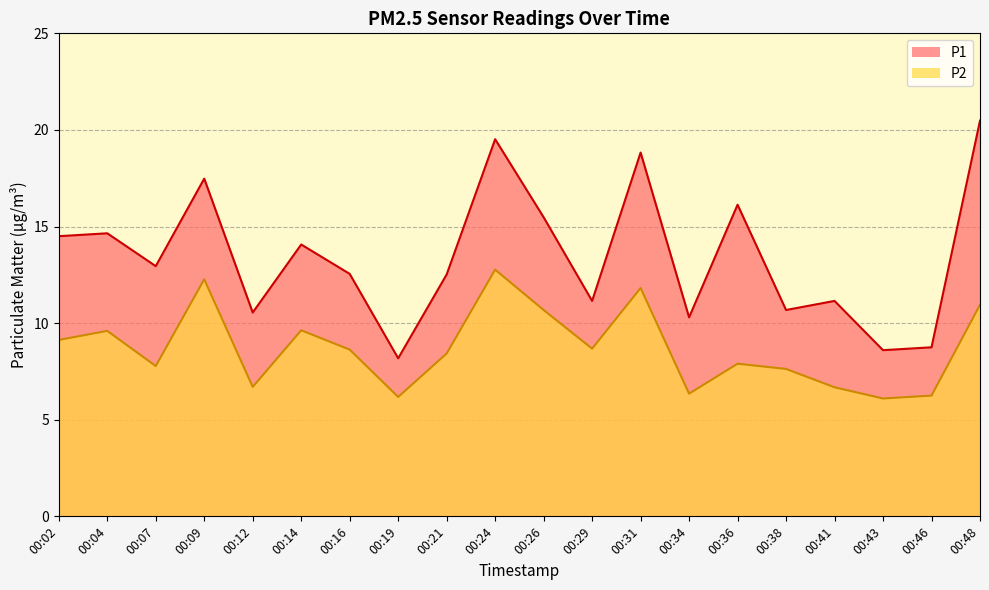

Rank the categories by P2 value from lowest to highest.

00:43, 00:19, 00:46, 00:34, 00:41, 00:12, 00:38, 00:07, 00:36, 00:21, 00:16, 00:29, 00:02, 00:04, 00:14, 00:26, 00:48, 00:31, 00:09, 00:24